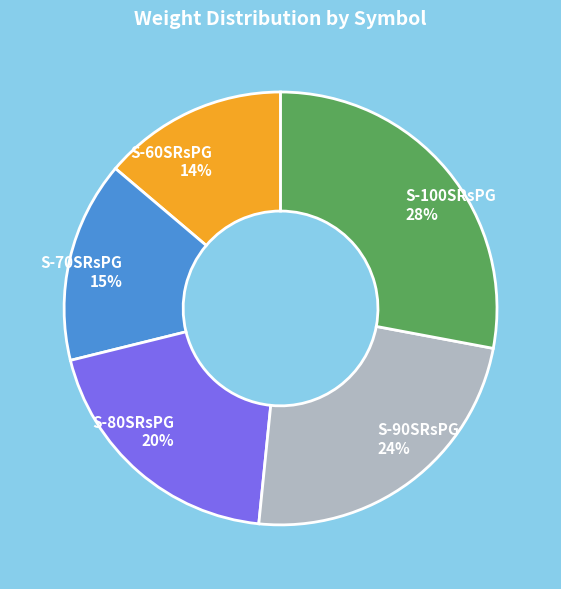

To the nearest percent, what percentage of the pie is S-80SRsPG?

20%